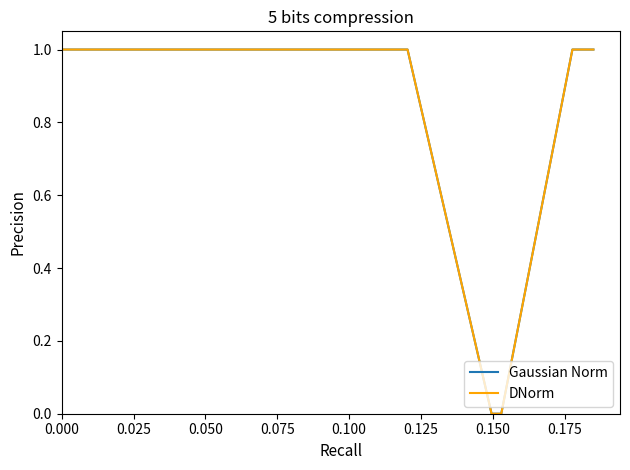

Which category has the lowest value across all series?

0.150